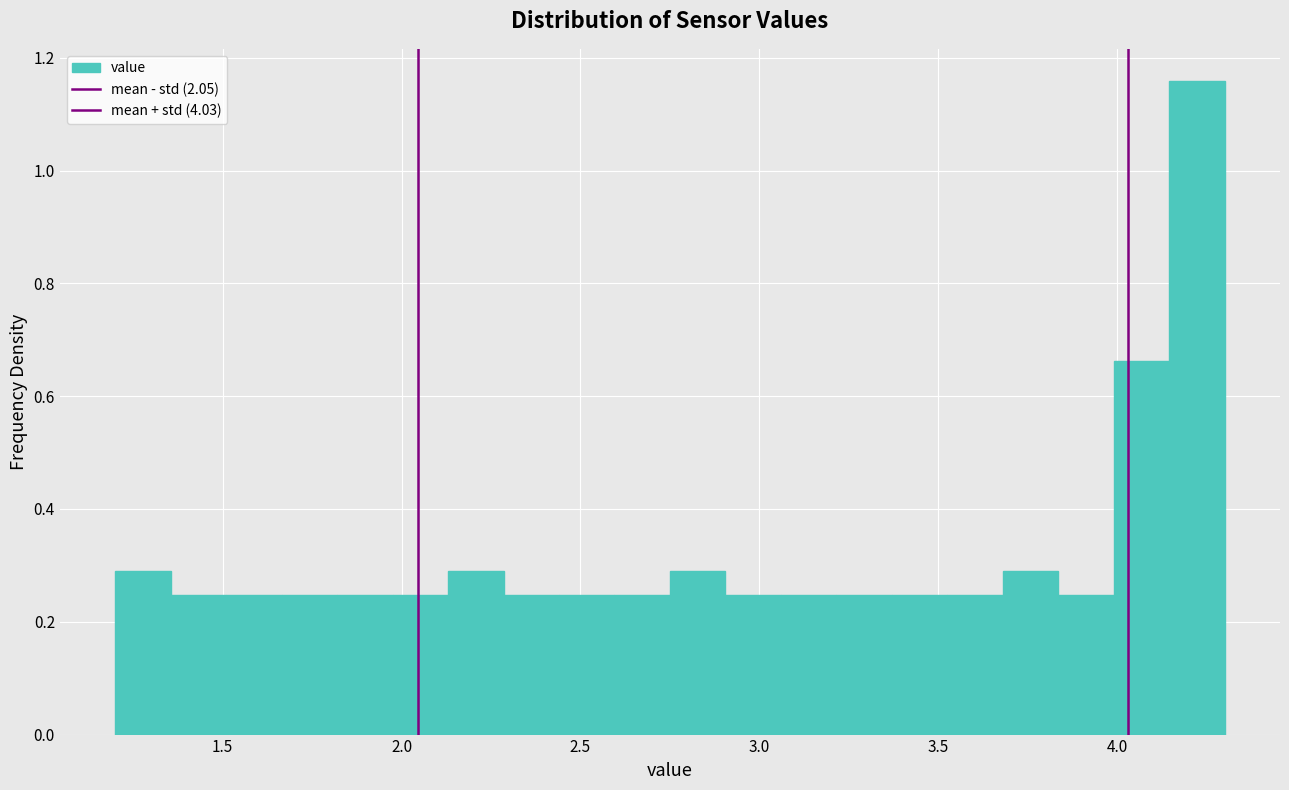

Around what value on the x-axis is the tallest bar? Give the approximate position of its centre, as read against the axis.

4.20